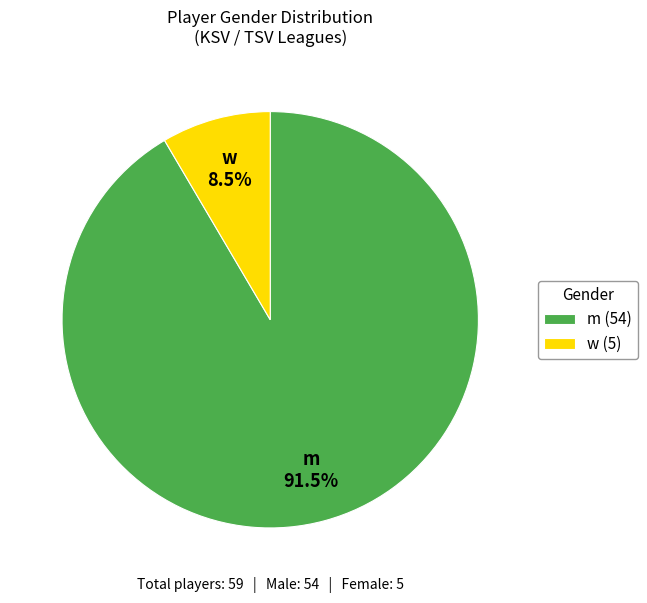

What percentage is NOT represented by w?

91.5%